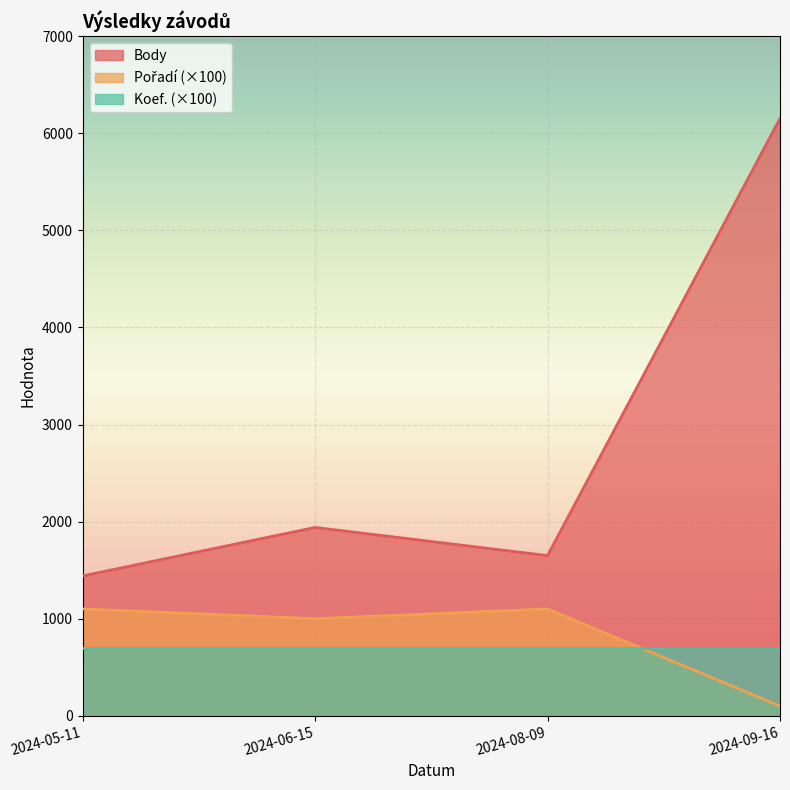

Is it true that Pořadí equals 1 at 2024-09-16?

False